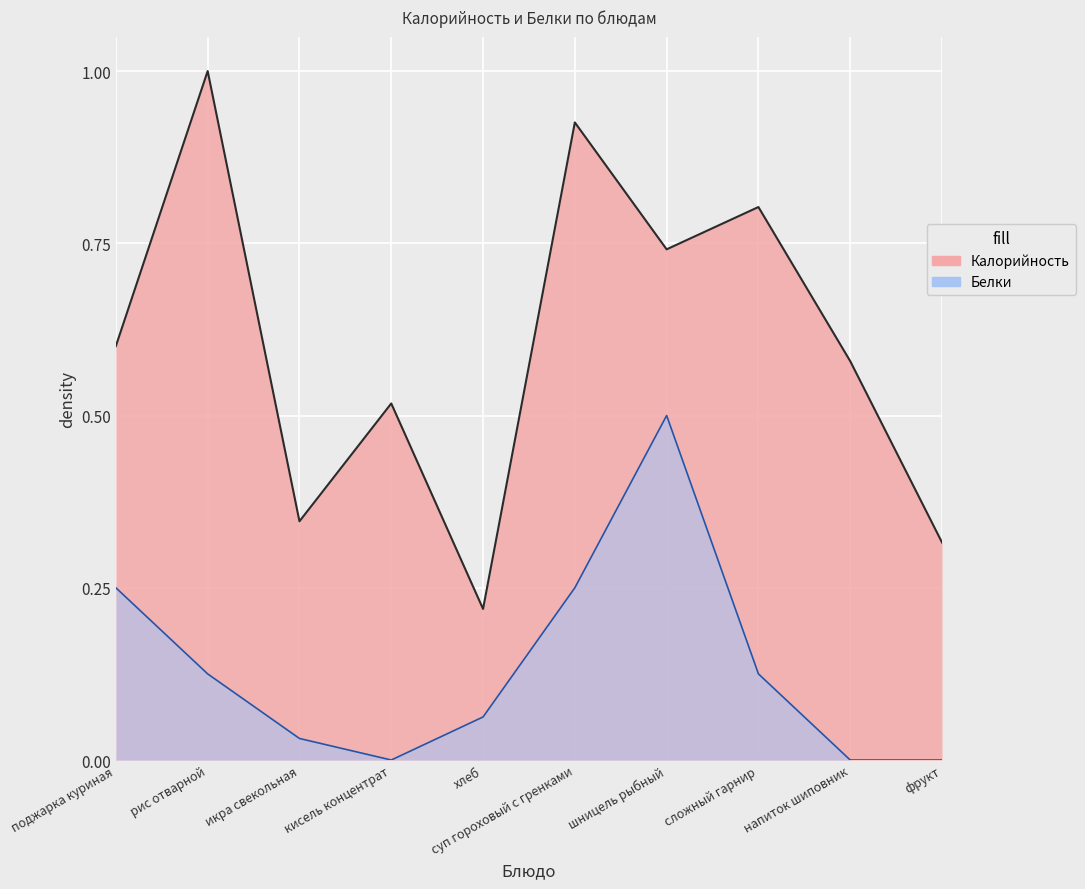

Where is Калорийность nearest to the value 0?

хлеб